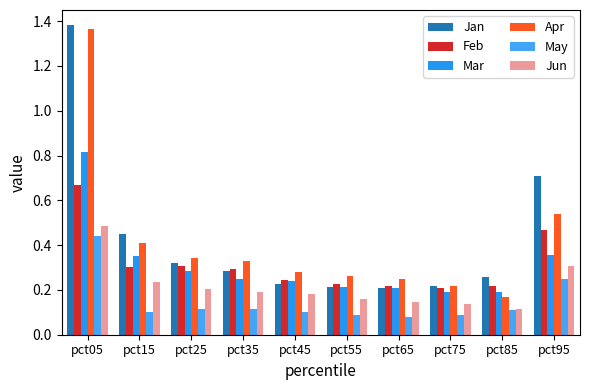

How many Apr values are between 0 and 1?

9